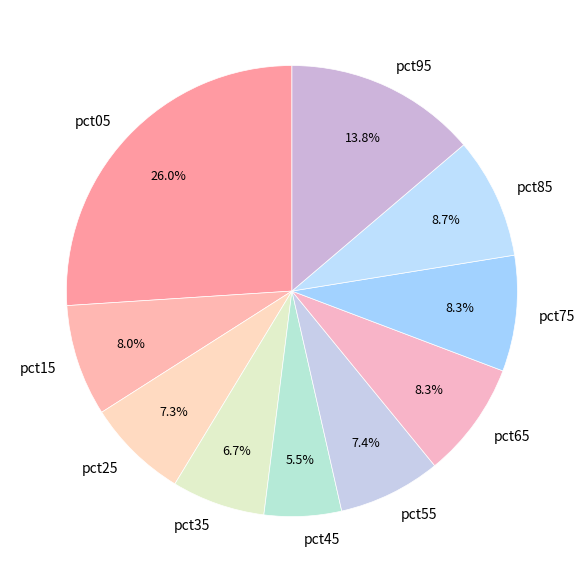

To the nearest percent, what is the combined percentage of pct05 and pct65?

34%